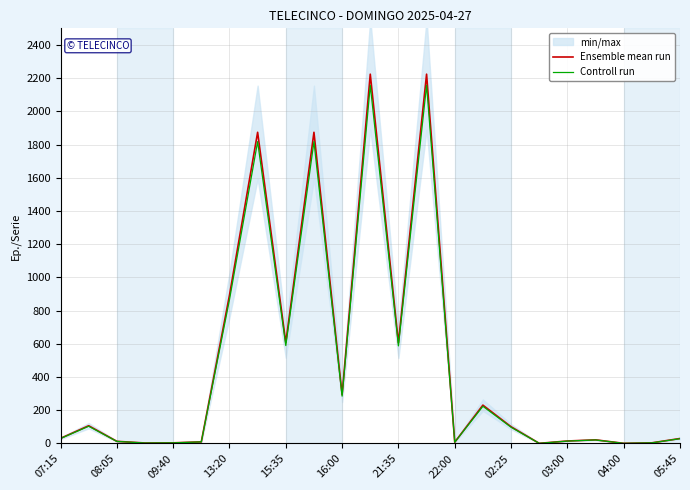

Reading left to right, transcribe all the data shown in this chart.

Ensemble mean run: 31.0	107.0	13.0	3.0	4.0	10.0	893.0	1874.0	608.0	1874.0	294.0	2224.0	606.0	2224.0	8.0	231.0	101.0	1.0	15.0	22.0	1.0	4.0	30.0
Controll run: 30.1	103.8	12.6	2.9	3.9	9.7	866.2	1817.8	589.8	1817.8	285.2	2157.3	587.8	2157.3	7.8	224.1	98.0	1.0	14.5	21.3	1.0	3.9	29.1